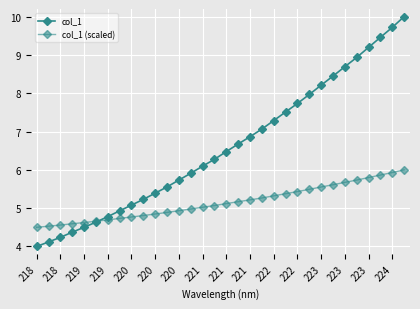

Which category has the lowest value across all series?

218